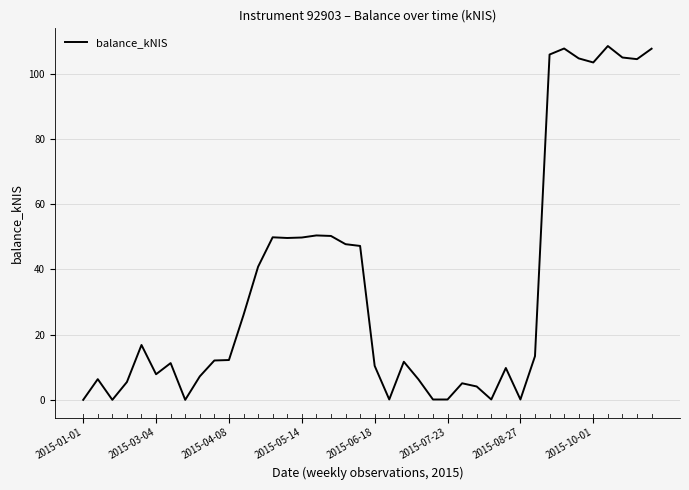

Is this an area chart (filled region under the line)?

No